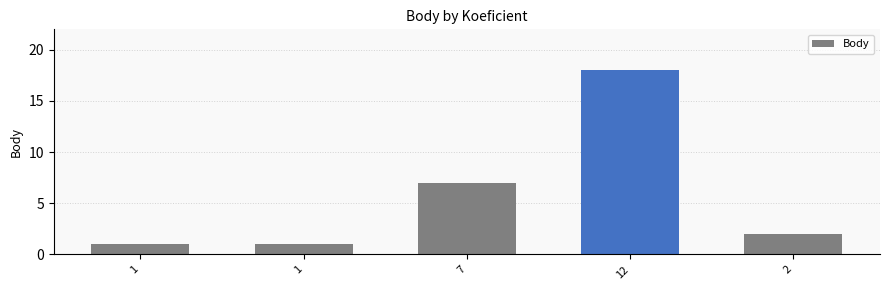

Which category has the highest value across all series?

12